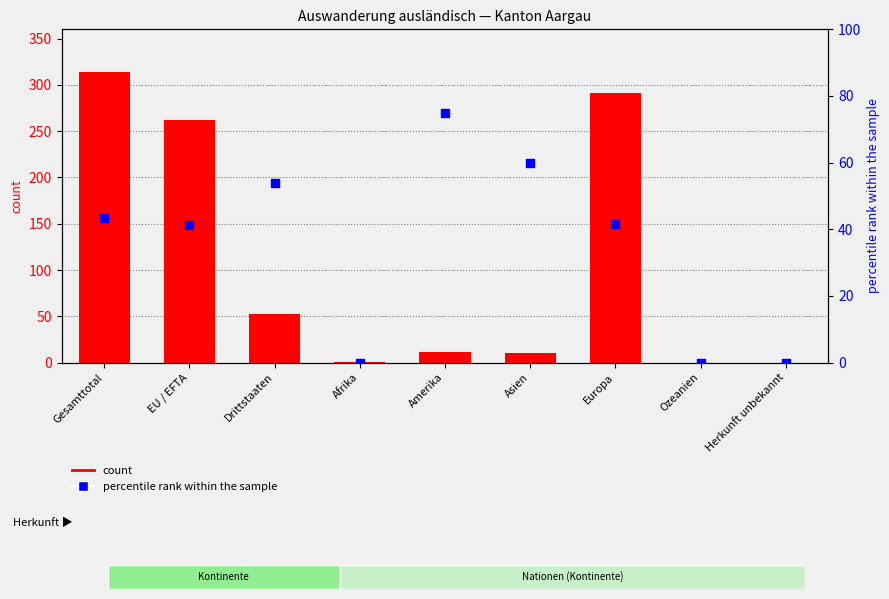

Which series reaches the maximum Y coordinate?

Total (count)